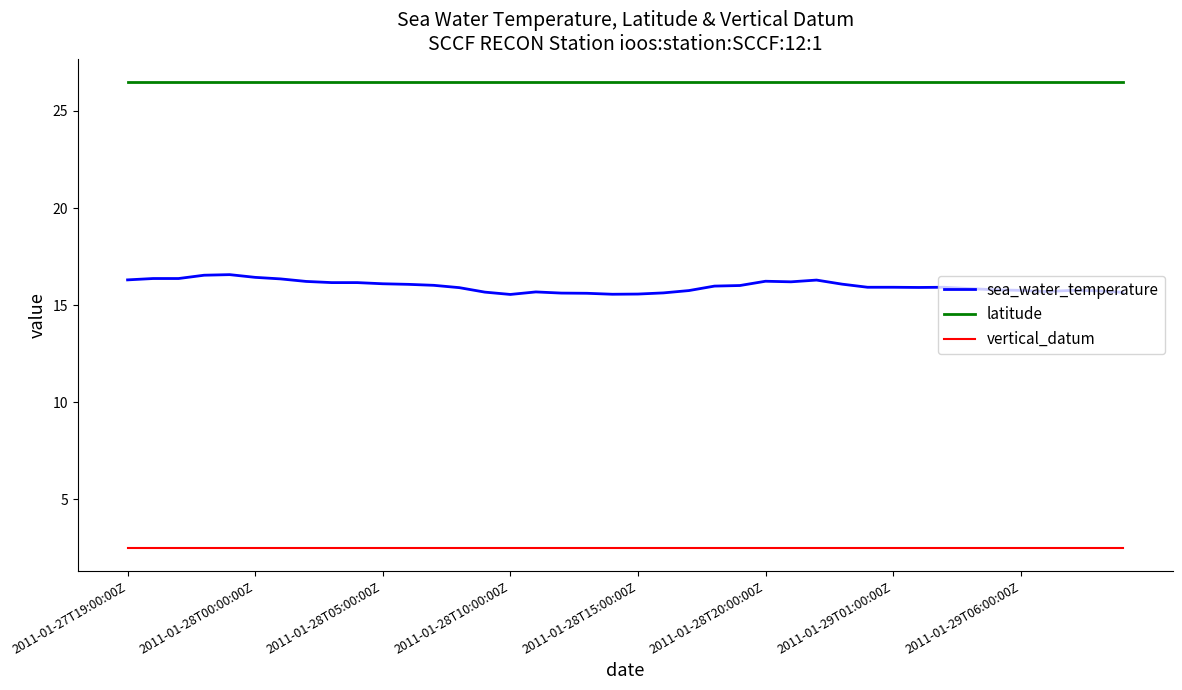

What is the maximum value for sea_water_temperature?

16.6